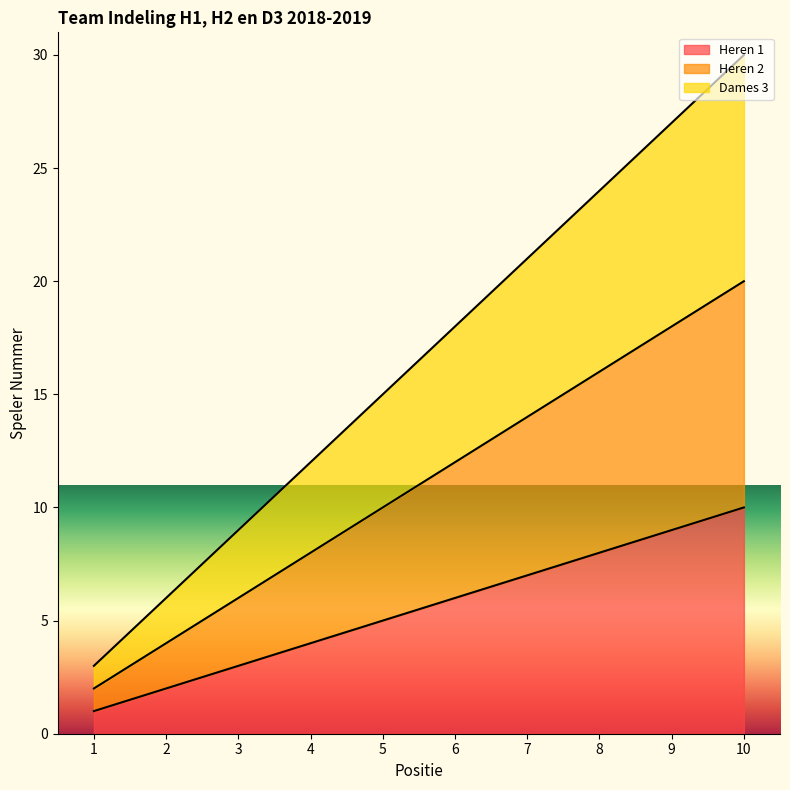

Reading left to right, extract all data points from this chart.

Heren 1: 1	2	3	4	5	6	7	8	9	10
Heren 2: 2	4	6	8	10	12	14	16	18	20
Dames 3: 3	6	9	12	15	18	21	24	27	30